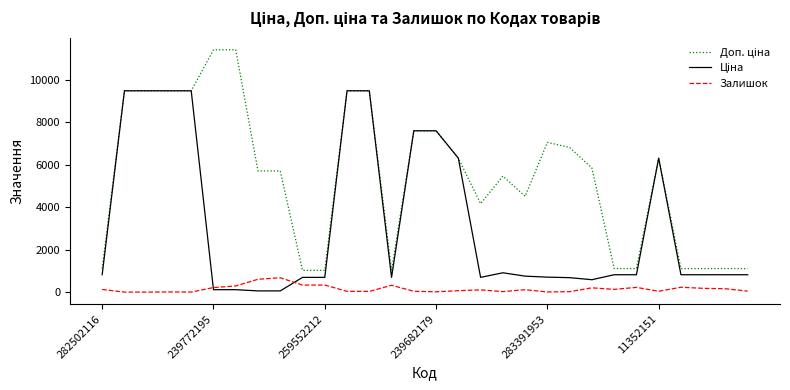

What is the maximum value for Залишок?

676.0